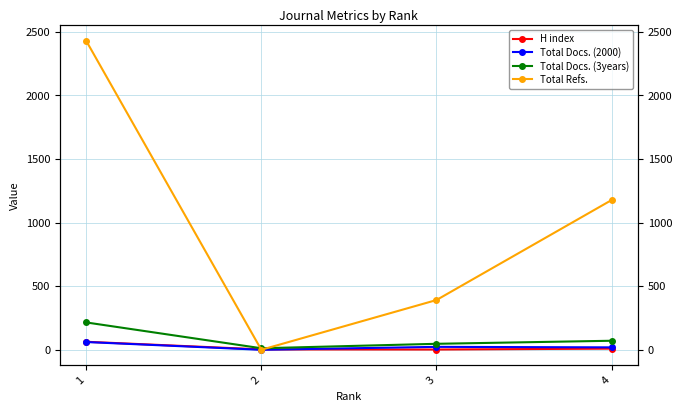

How many series are shown in this chart?

4